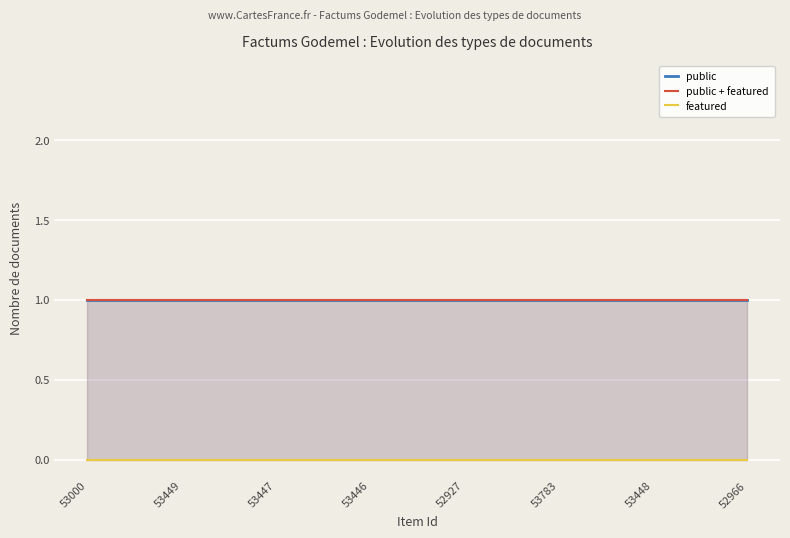

Which series has the largest range (max minus min)?

public